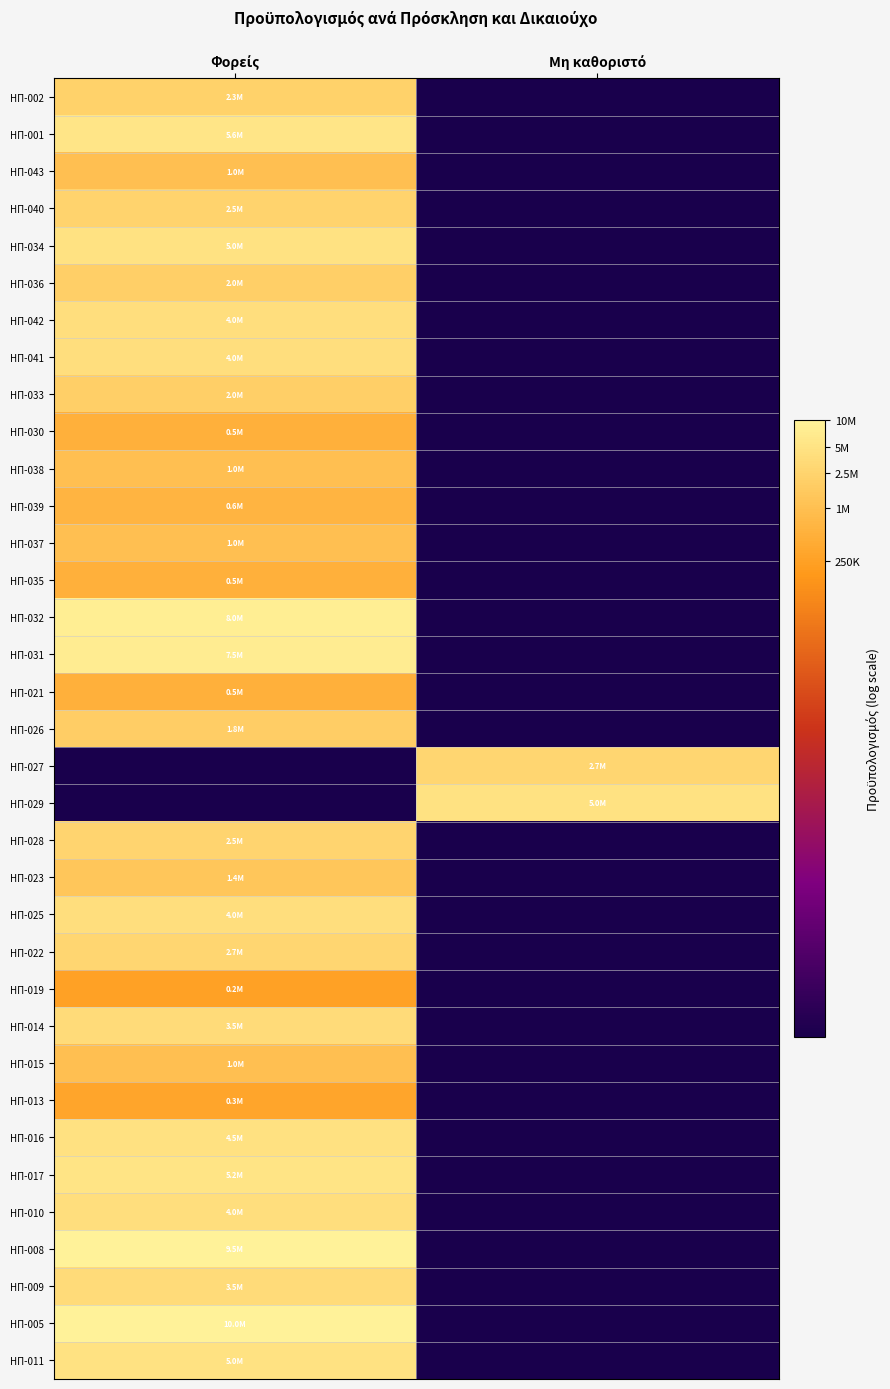

Reading right to left, transcribe all the data shown in this chart.

ΗΠ-002: Μη καθοριστό=0.0	Φορείς=14.6
ΗΠ-001: Μη καθοριστό=0.0	Φορείς=15.5
ΗΠ-043: Μη καθοριστό=0.0	Φορείς=13.8
ΗΠ-040: Μη καθοριστό=0.0	Φορείς=14.7
ΗΠ-034: Μη καθοριστό=0.0	Φορείς=15.4
ΗΠ-036: Μη καθοριστό=0.0	Φορείς=14.5
ΗΠ-042: Μη καθοριστό=0.0	Φορείς=15.2
ΗΠ-041: Μη καθοριστό=0.0	Φορείς=15.2
ΗΠ-033: Μη καθοριστό=0.0	Φορείς=14.5
ΗΠ-030: Μη καθοριστό=0.0	Φορείς=13.1
ΗΠ-038: Μη καθοριστό=0.0	Φορείς=13.8
ΗΠ-039: Μη καθοριστό=0.0	Φορείς=13.3
ΗΠ-037: Μη καθοριστό=0.0	Φορείς=13.8
ΗΠ-035: Μη καθοριστό=0.0	Φορείς=13.1
ΗΠ-032: Μη καθοριστό=0.0	Φορείς=15.9
ΗΠ-031: Μη καθοριστό=0.0	Φορείς=15.8
ΗΠ-021: Μη καθοριστό=0.0	Φορείς=13.1
ΗΠ-026: Μη καθοριστό=0.0	Φορείς=14.4
ΗΠ-027: Μη καθοριστό=14.8	Φορείς=0.0
ΗΠ-029: Μη καθοριστό=15.4	Φορείς=0.0
ΗΠ-028: Μη καθοριστό=0.0	Φορείς=14.8
ΗΠ-023: Μη καθοριστό=0.0	Φορείς=14.1
ΗΠ-025: Μη καθοριστό=0.0	Φορείς=15.2
ΗΠ-022: Μη καθοριστό=0.0	Φορείς=14.8
ΗΠ-019: Μη καθοριστό=0.0	Φορείς=12.4
ΗΠ-014: Μη καθοριστό=0.0	Φορείς=15.1
ΗΠ-015: Μη καθοριστό=0.0	Φορείς=13.8
ΗΠ-013: Μη καθοριστό=0.0	Φορείς=12.6
ΗΠ-016: Μη καθοριστό=0.0	Φορείς=15.3
ΗΠ-017: Μη καθοριστό=0.0	Φορείς=15.5
ΗΠ-010: Μη καθοριστό=0.0	Φορείς=15.2
ΗΠ-008: Μη καθοριστό=0.0	Φορείς=16.1
ΗΠ-009: Μη καθοριστό=0.0	Φορείς=15.1
ΗΠ-005: Μη καθοριστό=0.0	Φορείς=16.1
ΗΠ-011: Μη καθοριστό=0.0	Φορείς=15.4